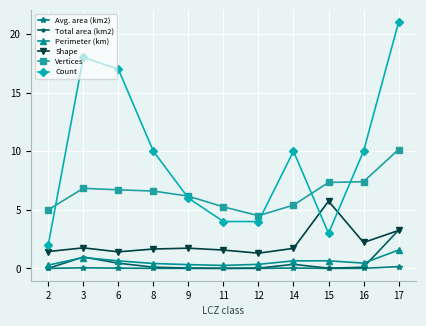

What is the lowest value of the Shape series?

1.3